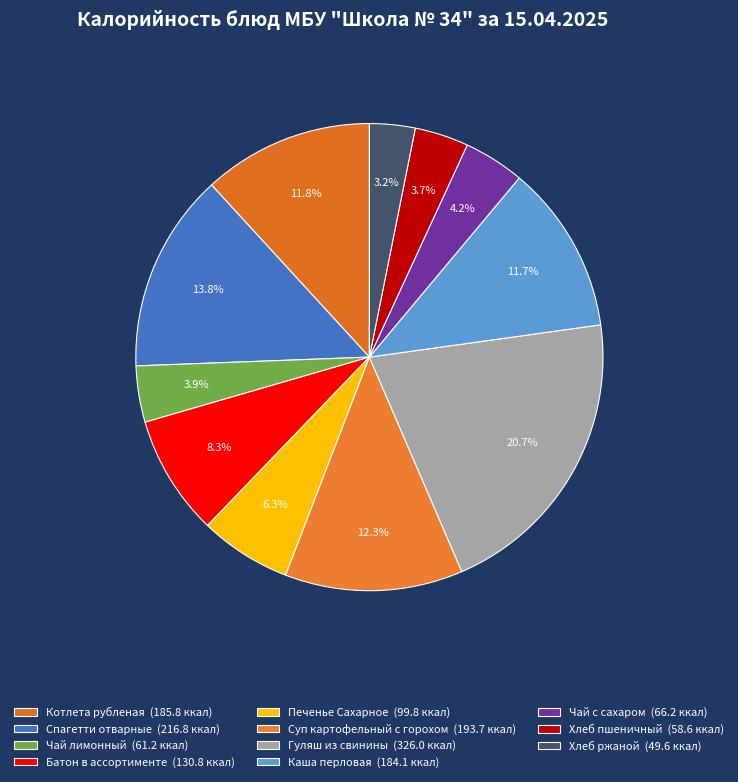

What percentage is the Гуляш из свинины slice, to the nearest percent?

21%